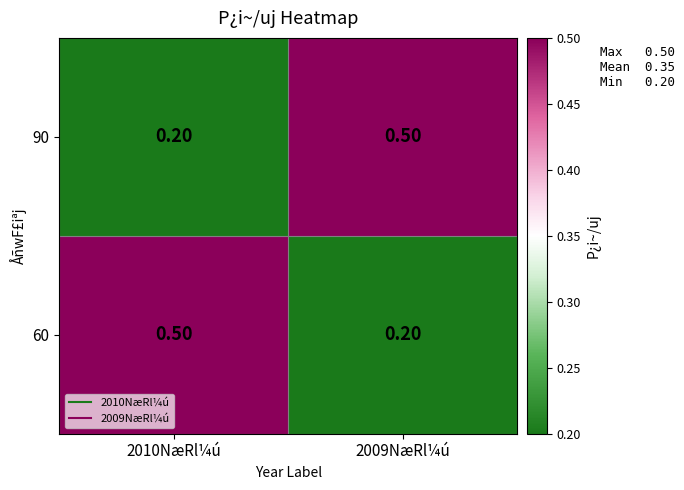

Rank the categories by 60 value from highest to lowest.

2010NæRl¼ú, 2009NæRl¼ú